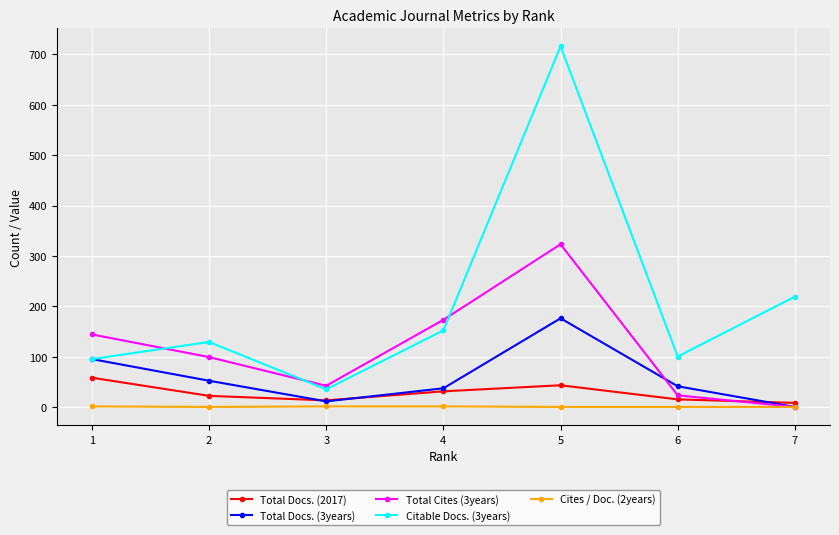

True or false: Total Docs. (2017) has more than 2 points higher than both neighbors.

False